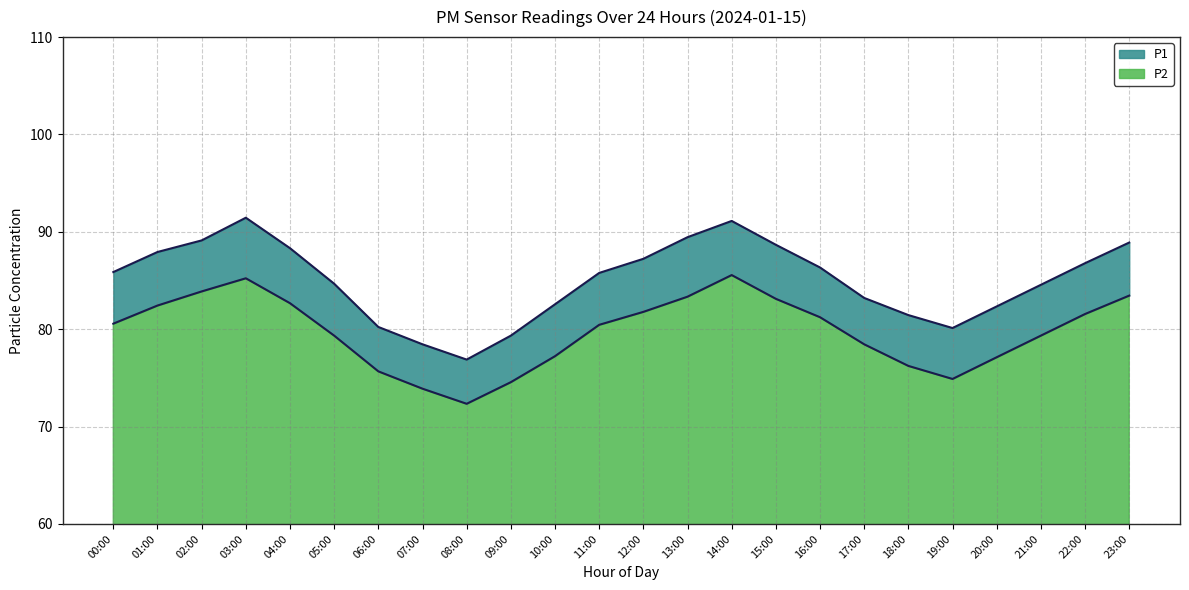

True or false: P1 and P2 cross at least once.

False